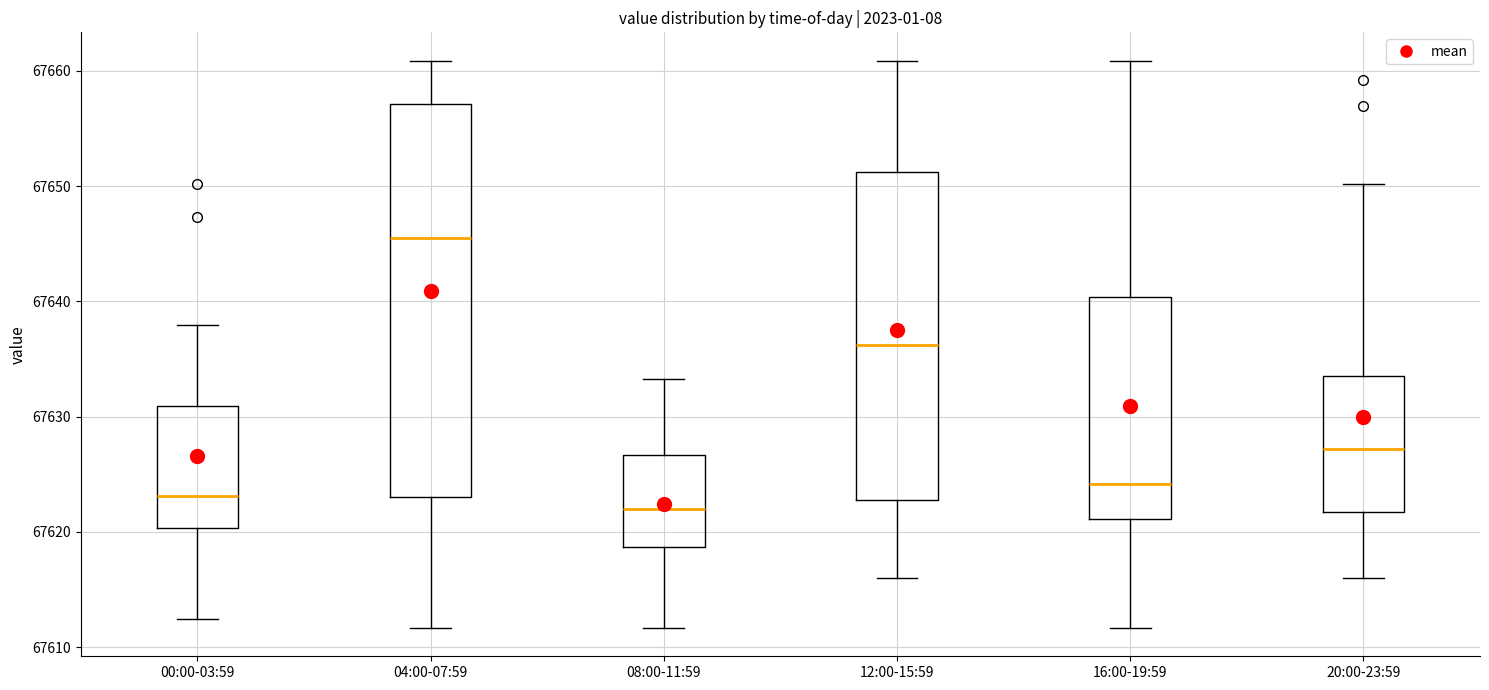

Where is the upper edge of the box for 12:00-15:59 on the y-axis? The values are not printed on the chart, so give them approximately, as read against the axis.

67651